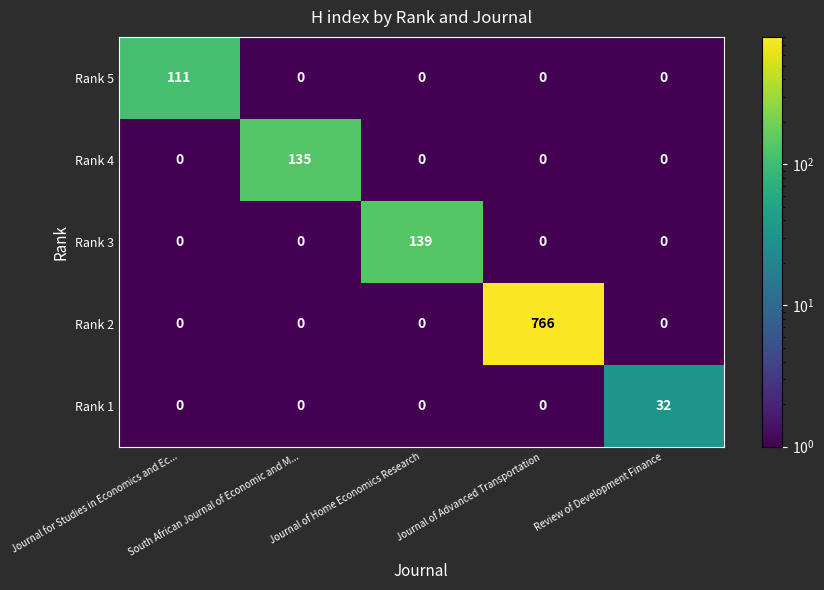

List the series in order of their peak value, lowest first.

Rank 1, Rank 5, Rank 4, Rank 3, Rank 2